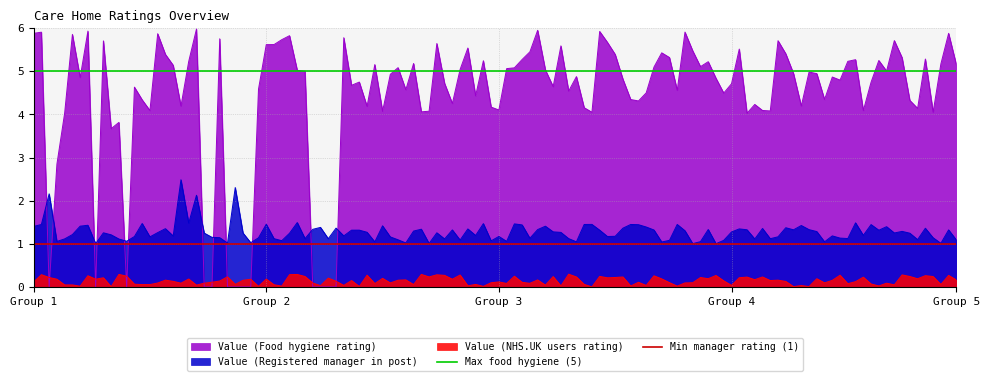

What is the value of the Min manager rating (1) point at the 1st from the left?

1